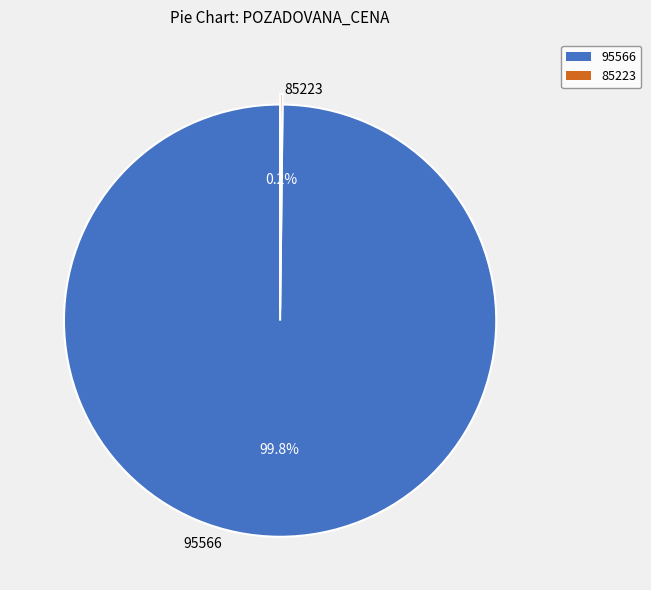

What portion of the pie excludes 95566?

0.2%